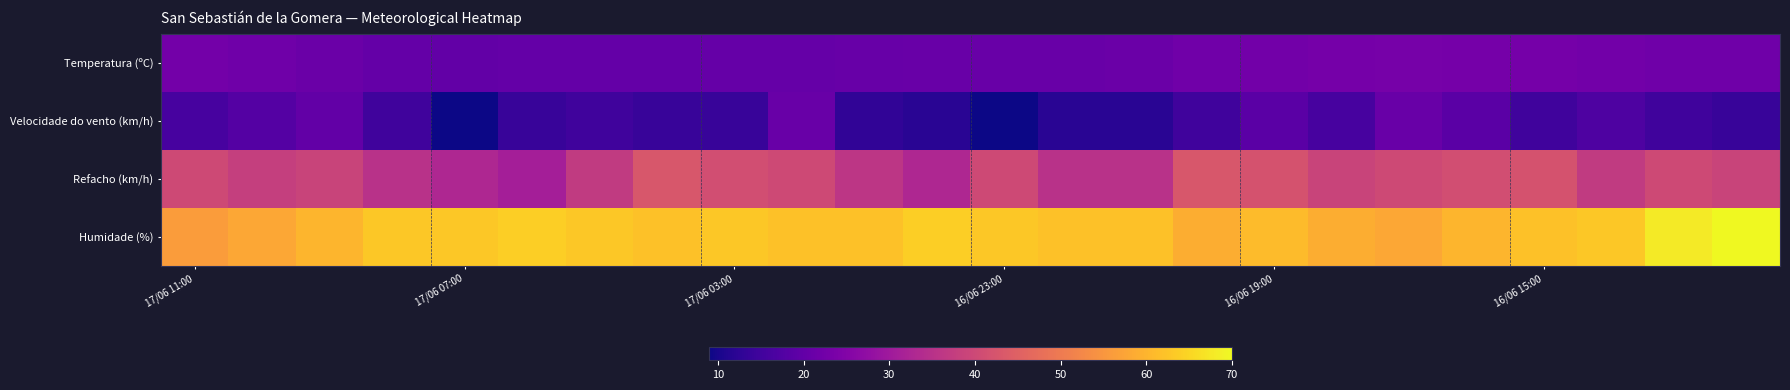

Which series has the largest total across all categories?

Humidade (%)